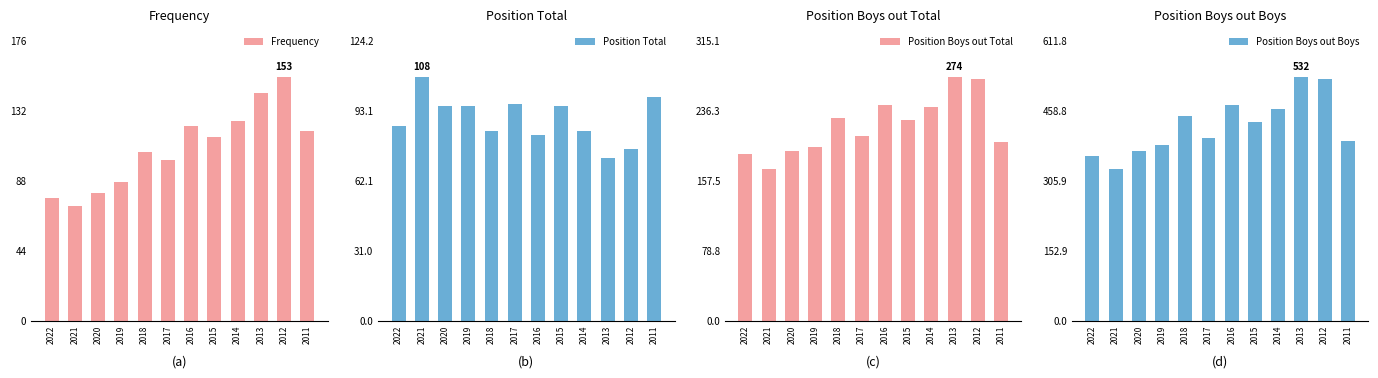

What is the sum of all Position Total values?

1072